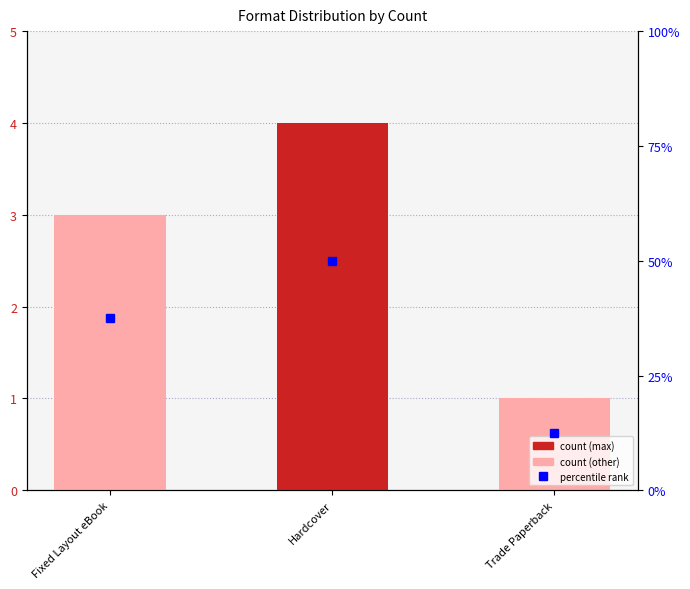

At how many categories does at least one series exceed 29?

2